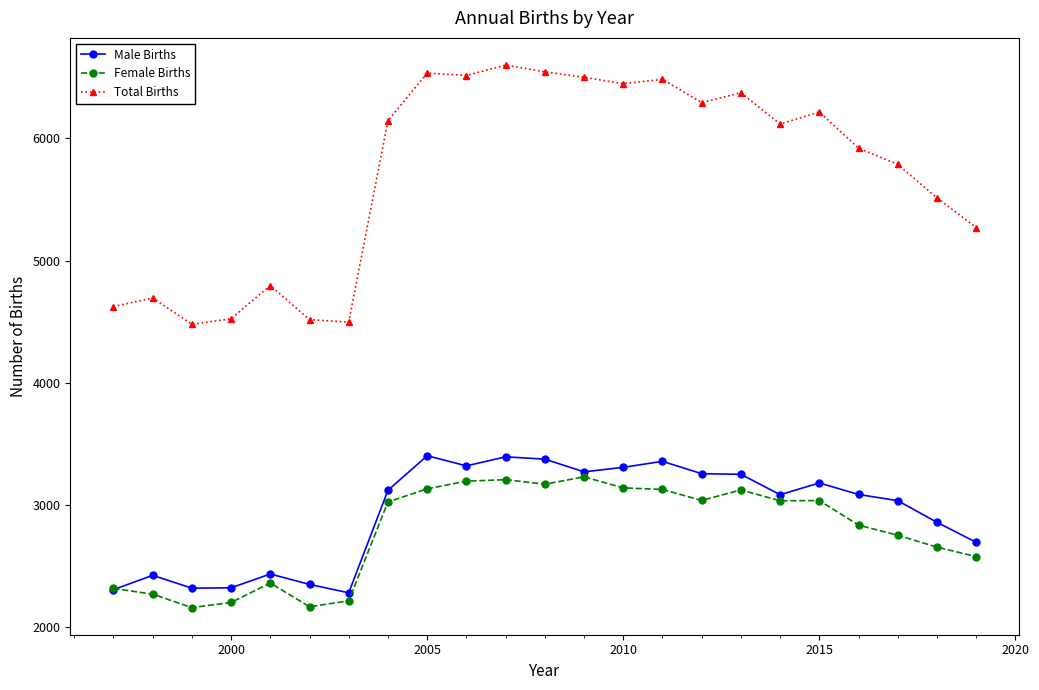

What is the smallest value displayed?

2160